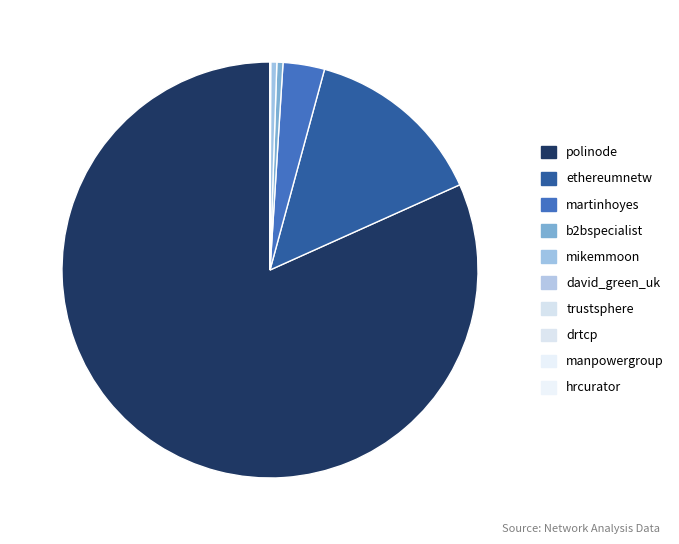

How many slices are in this pie chart?

10